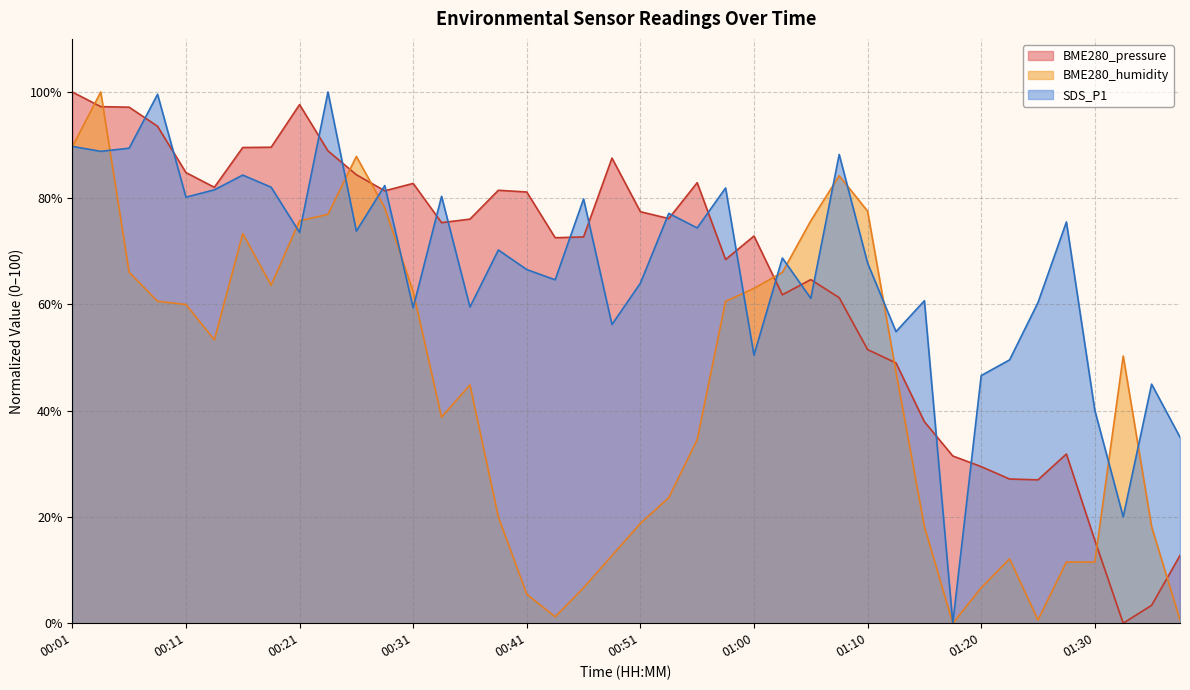

What is the label of the 23rd point from the right?

00:43